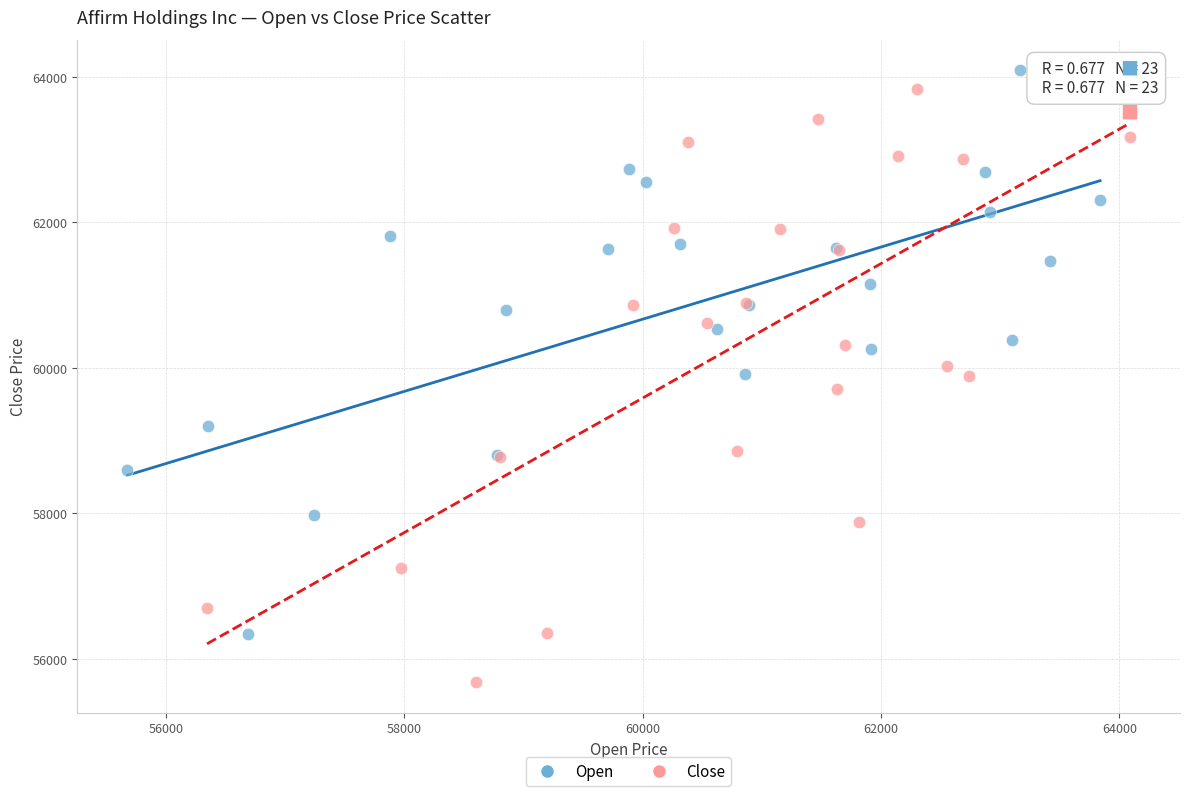

Which series has the largest Y range (max minus min)?

Close